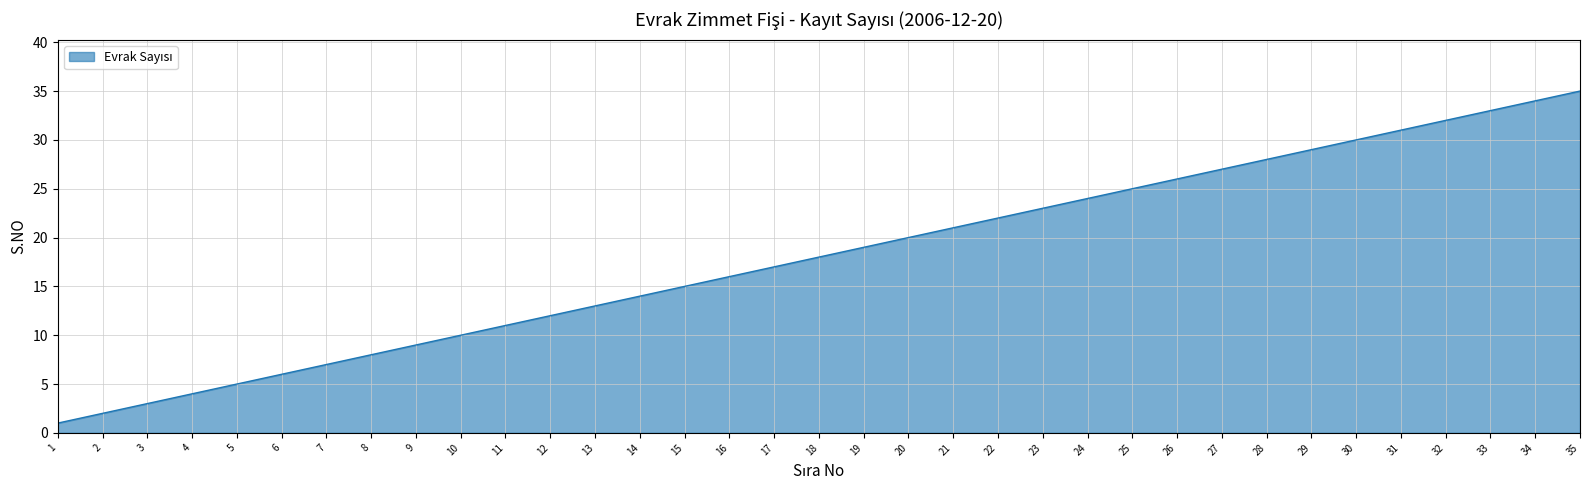

Is it true that the value at 5 is 5?

True